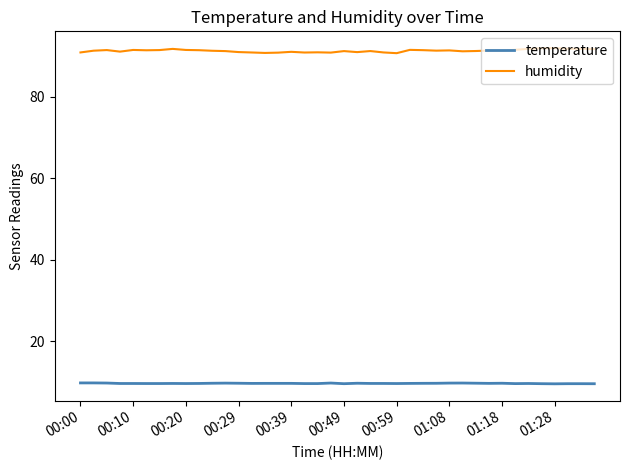

List the series in order of their overall mean, highest first.

humidity, temperature